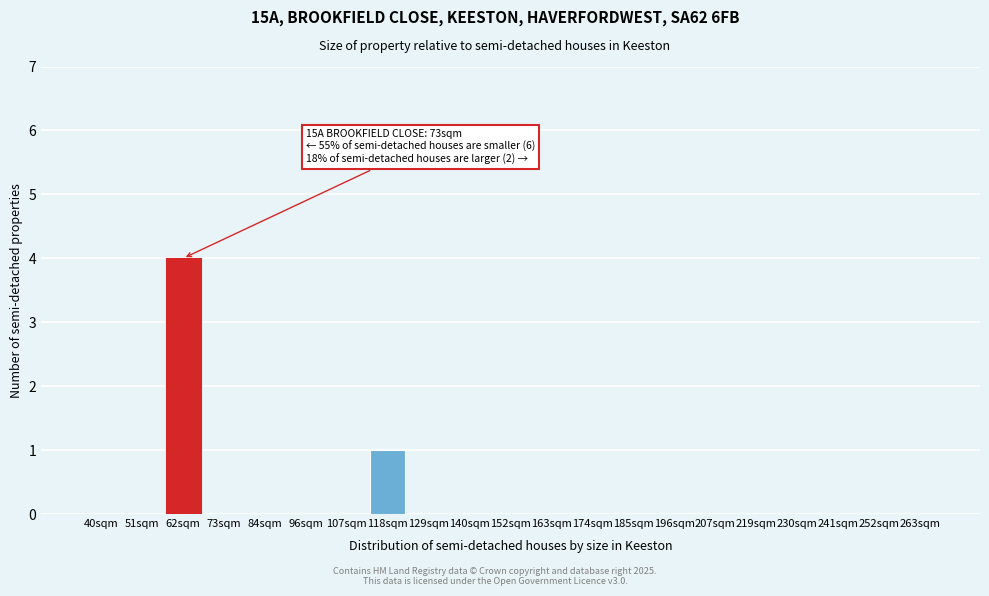

Reading left to right, list all the values displayed in this chart.

40sqm=0	51sqm=0	62sqm=4	73sqm=0	84sqm=0	96sqm=0	107sqm=0	118sqm=1	129sqm=0	140sqm=0	152sqm=0	163sqm=0	174sqm=0	185sqm=0	196sqm=0	207sqm=0	219sqm=0	230sqm=0	241sqm=0	252sqm=0	263sqm=0